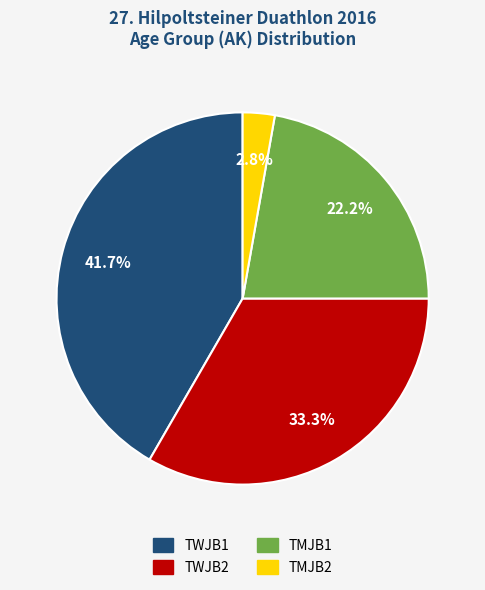

Between TWJB2 and TMJB2, which is larger?

TWJB2